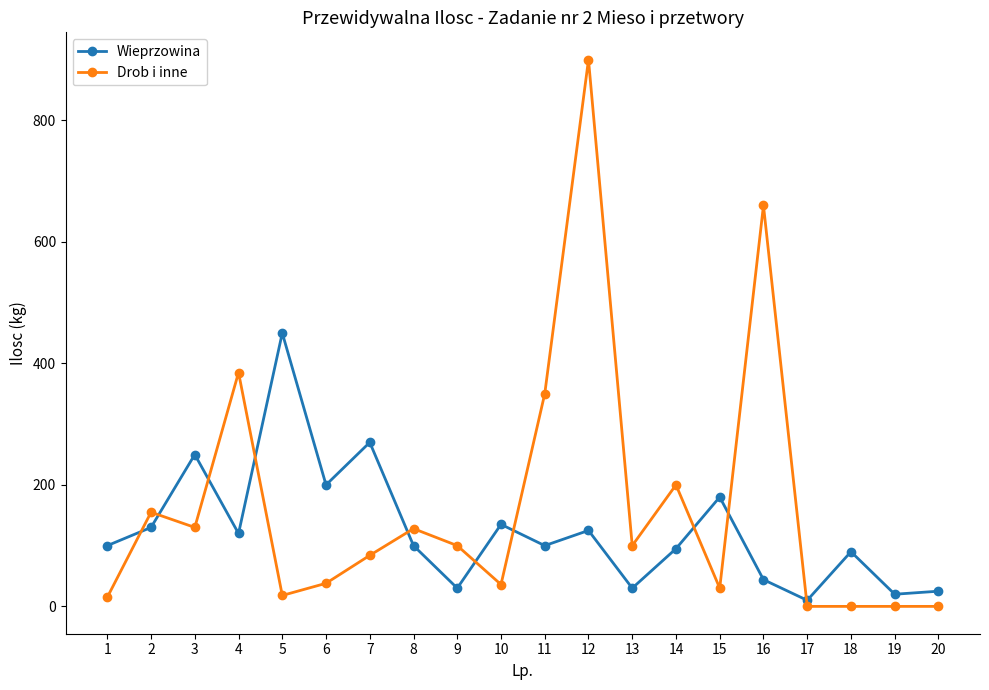

At 17, list the series in order from smallest to largest.

Drob i inne, Wieprzowina